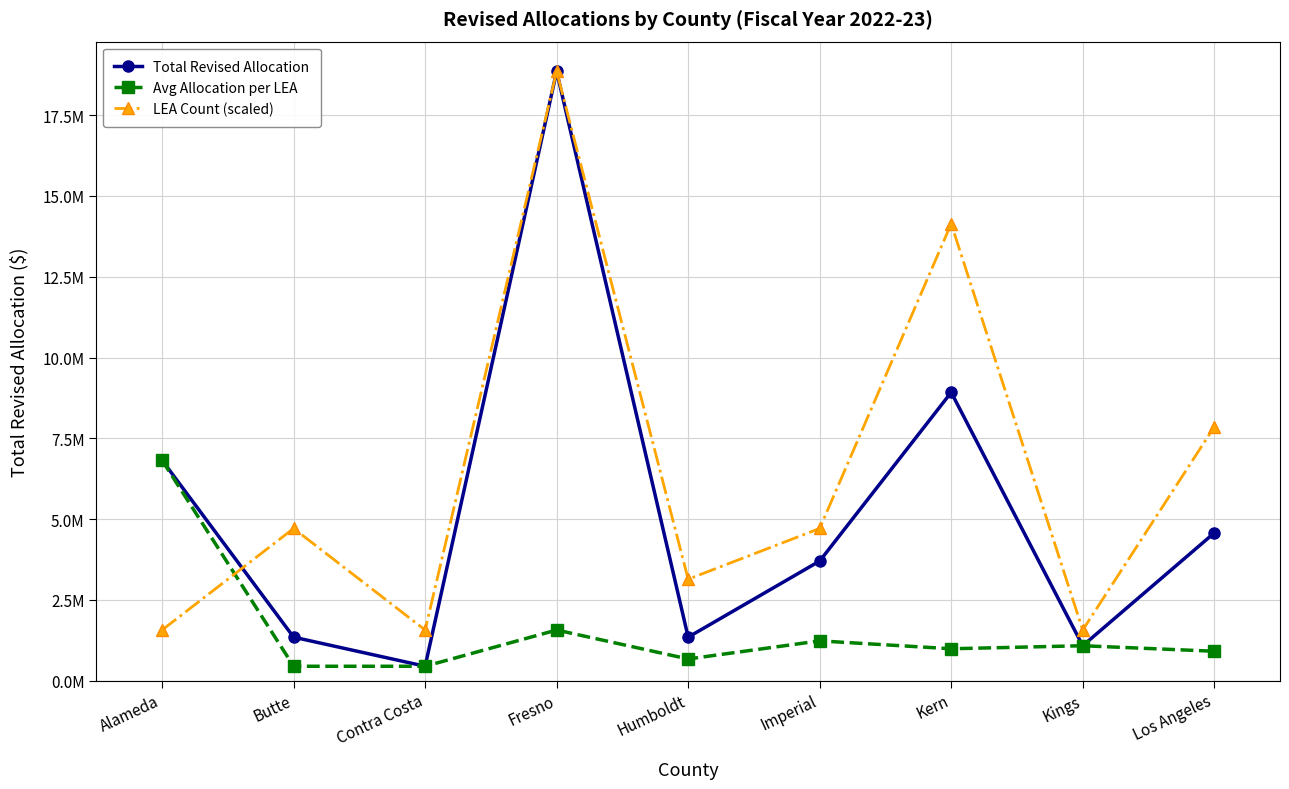

What are all the series names shown in the legend?

Total Revised Allocation, Avg Allocation per LEA, LEA Count (scaled)